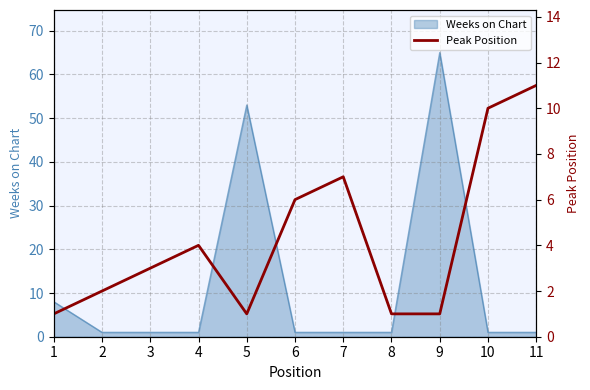

Reading right to left, list all the values displayed in this chart.

11=11	10=10	9=1	8=1	7=7	6=6	5=1	4=4	3=3	2=2	1=1